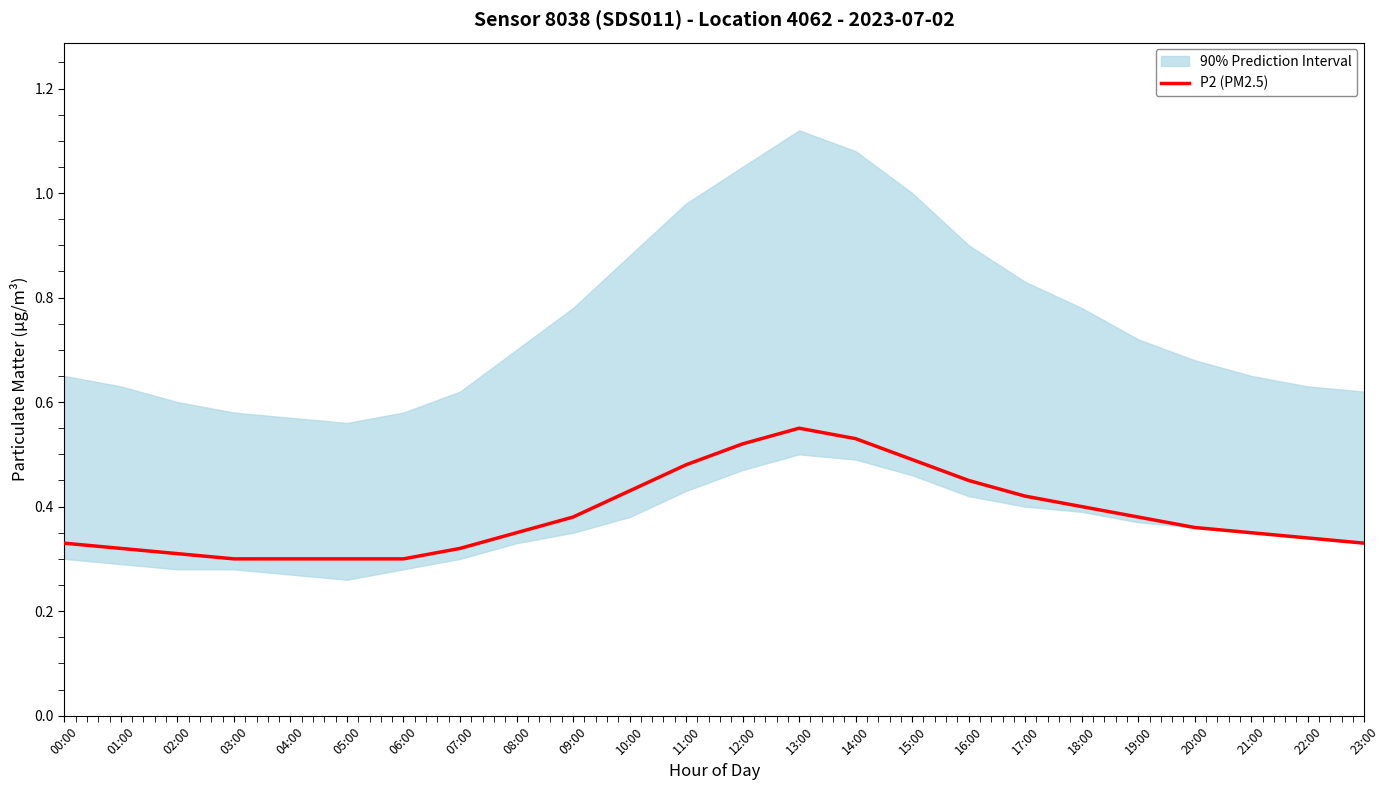

List the labels in order of value, largest first.

13:00, 14:00, 12:00, 15:00, 11:00, 16:00, 10:00, 17:00, 18:00, 09:00, 19:00, 20:00, 08:00, 21:00, 22:00, 00:00, 23:00, 01:00, 07:00, 02:00, 03:00, 04:00, 05:00, 06:00